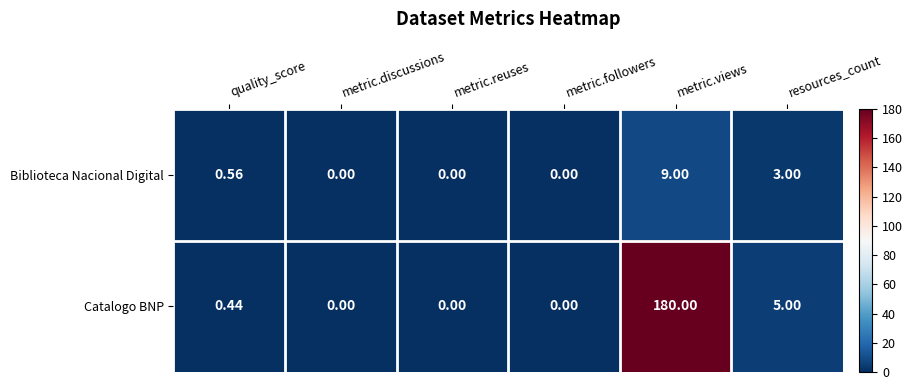

Which series has the widest spread of values?

Catalogo BNP